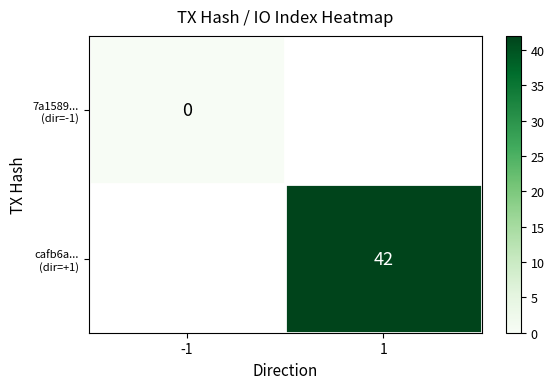

At how many categories does at least one series exceed 7?

1